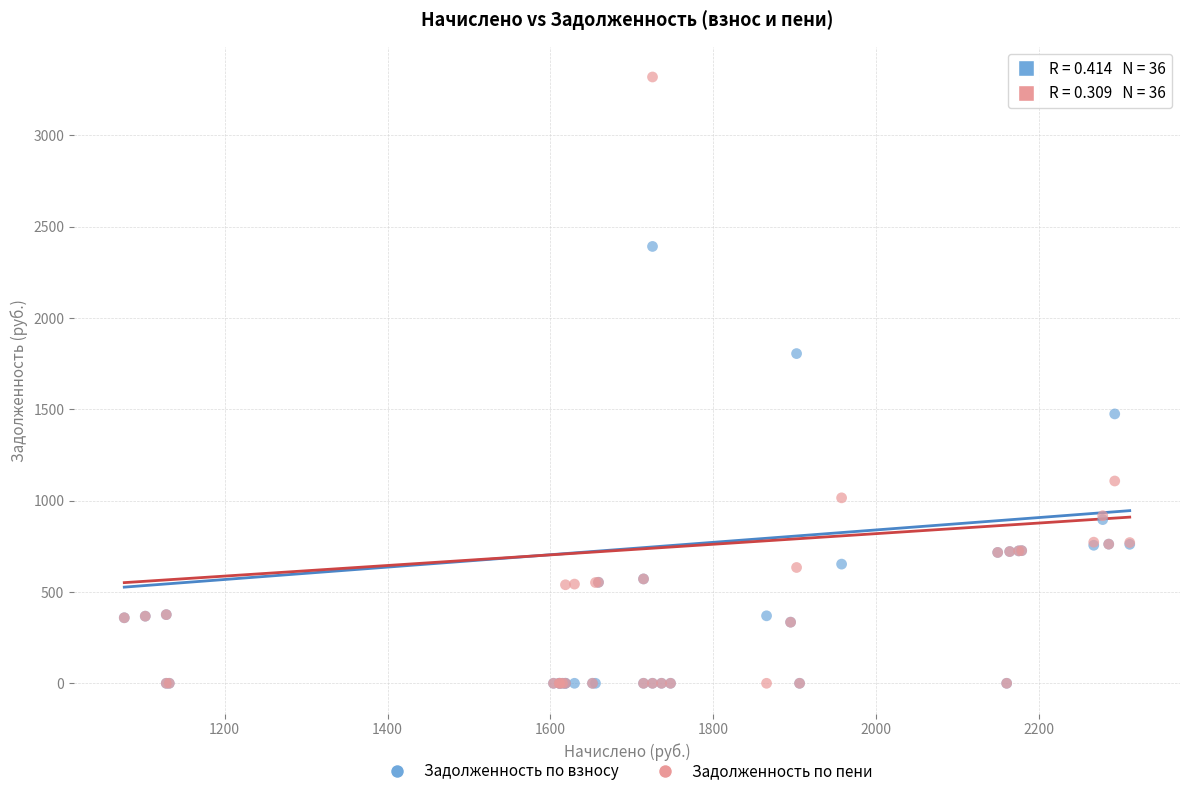

What are all the series names shown in the legend?

Задолженность по взносу, Задолженность по пени